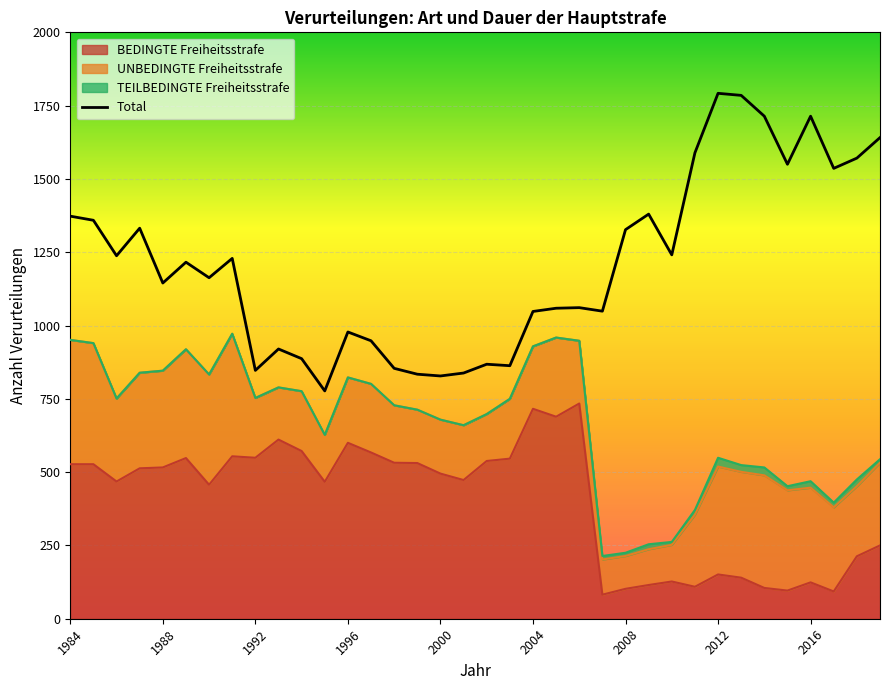

What position from the left is 1996?

13